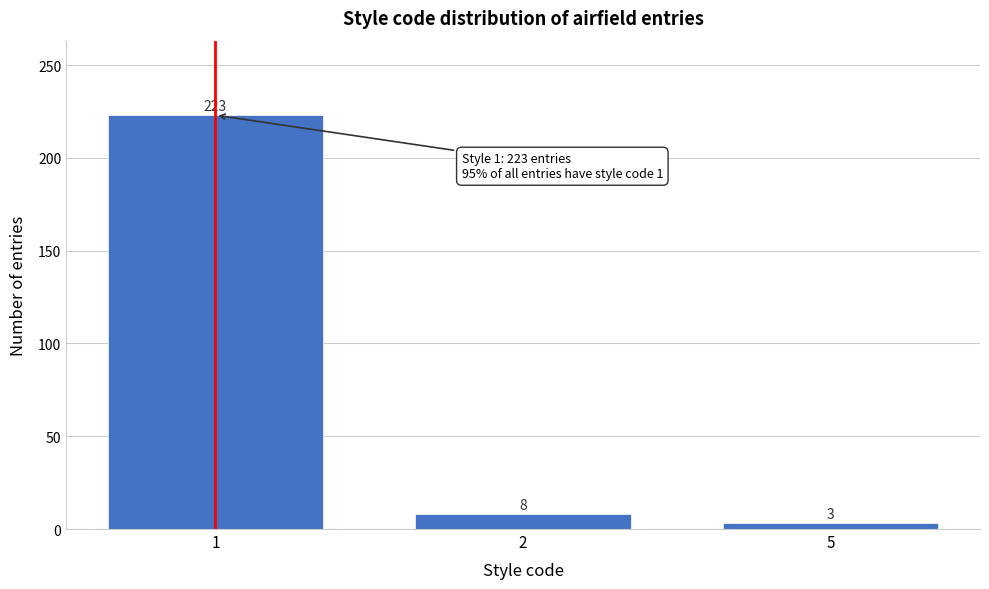

Reading left to right, list all the values displayed in this chart.

223	8	3